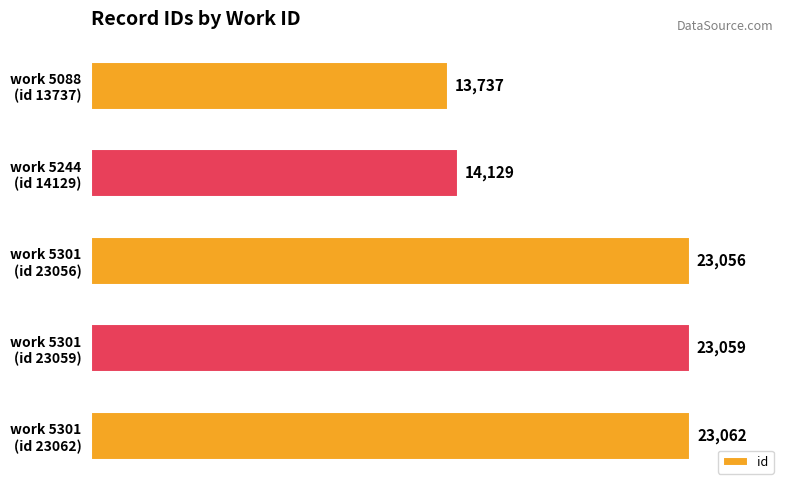

Does the chart contain stacked bars?

No